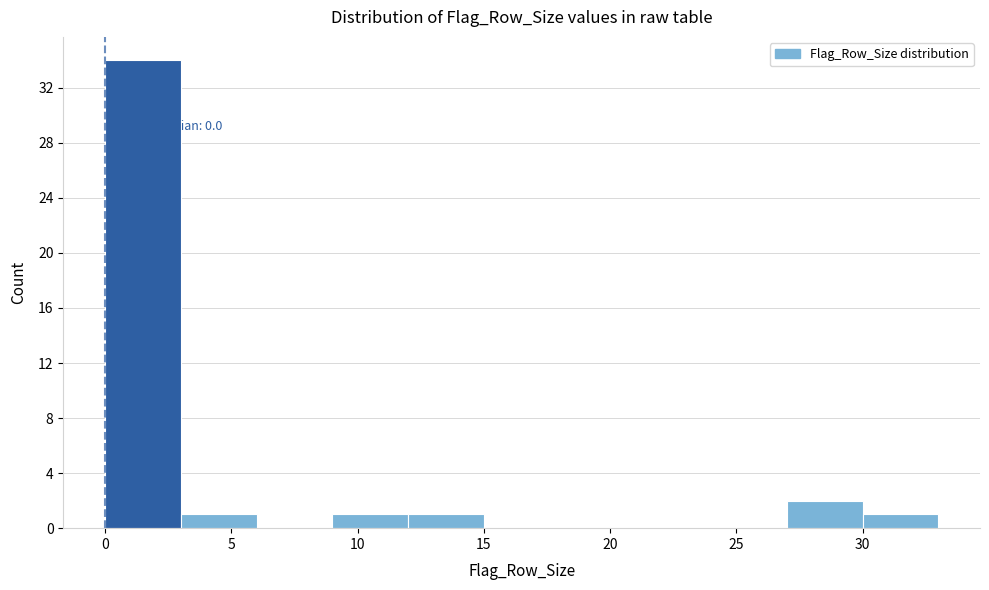

Over which range of the x-axis is the bar tallest?

0 to 3